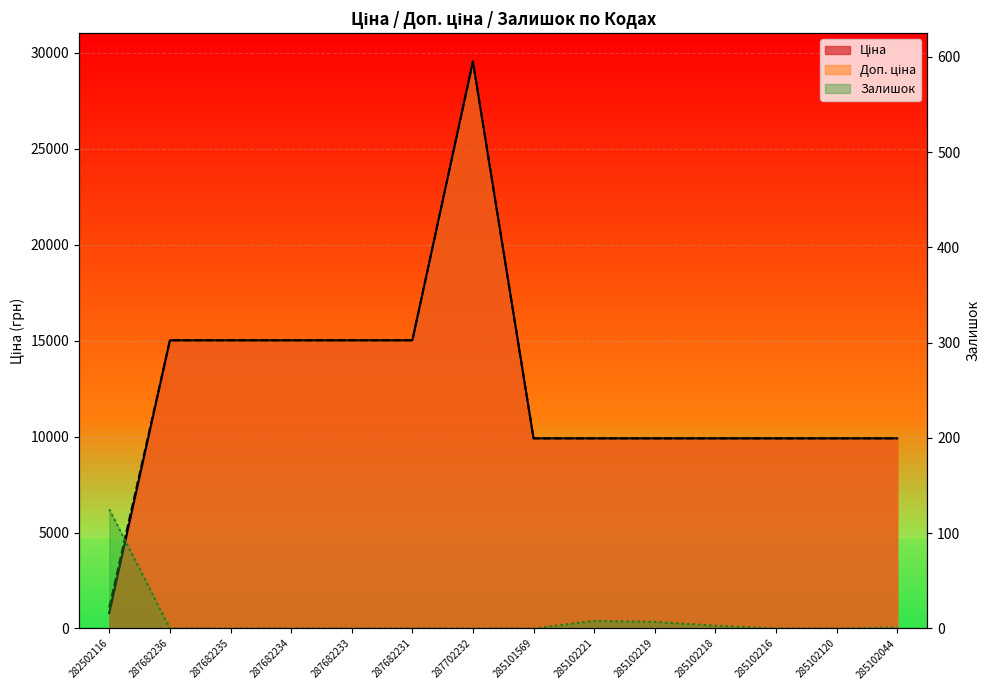

Which series has the largest range (max minus min)?

Ціна